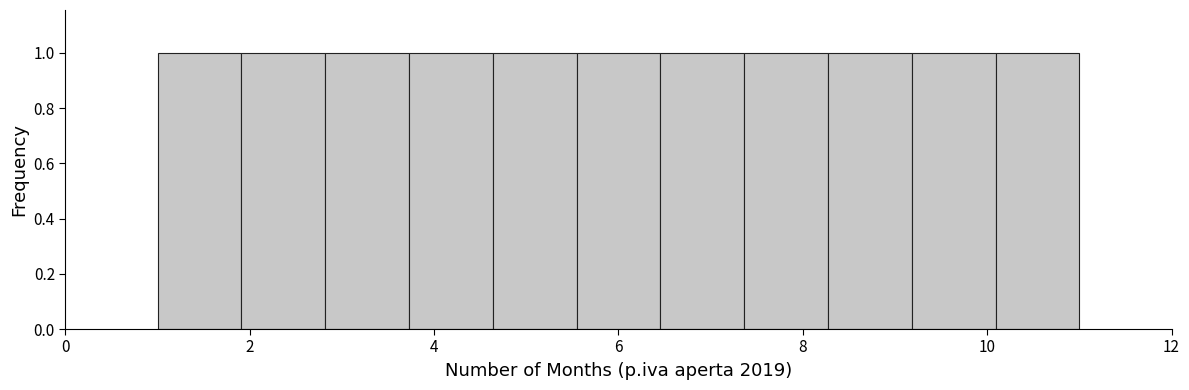

Reading left to right, transcribe this chart: for each bar, give the range it covers on the x-axis and its height. Neither the bar edges nor the heights are printed on the chart, so give them approximately, as read against the axes.

1.0 to 2.0: 1
2.0 to 2.8: 1
2.8 to 3.8: 1
3.8 to 4.6: 1
4.6 to 5.6: 1
5.6 to 6.4: 1
6.4 to 7.4: 1
7.4 to 8.2: 1
8.2 to 9.2: 1
9.2 to 10.0: 1
10.0 to 11.0: 1